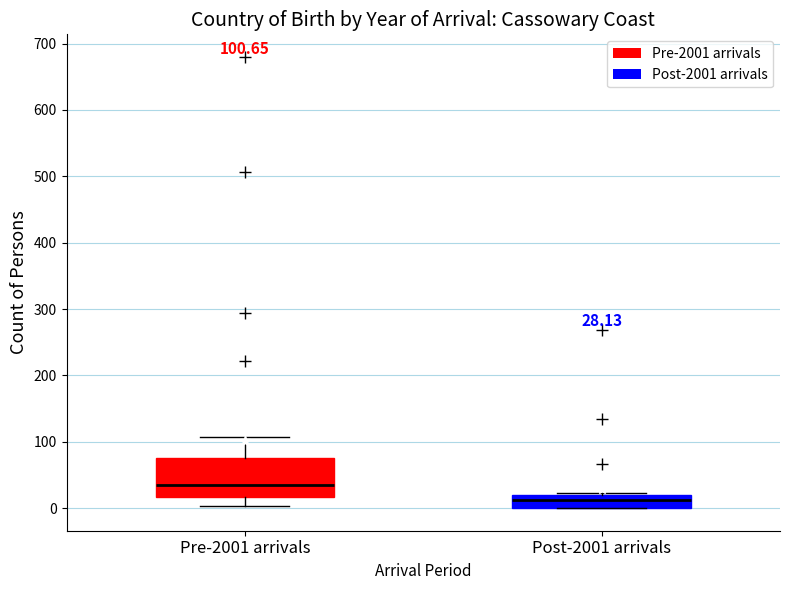

Which box has the highest median line?

Pre-2001 arrivals